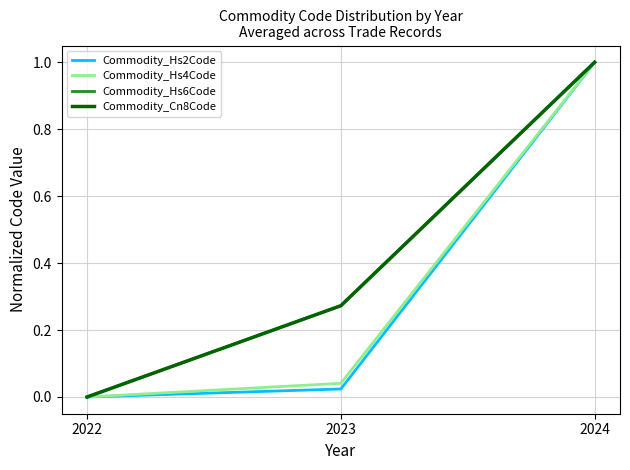

What is the total value across all series at 2024?

4.0